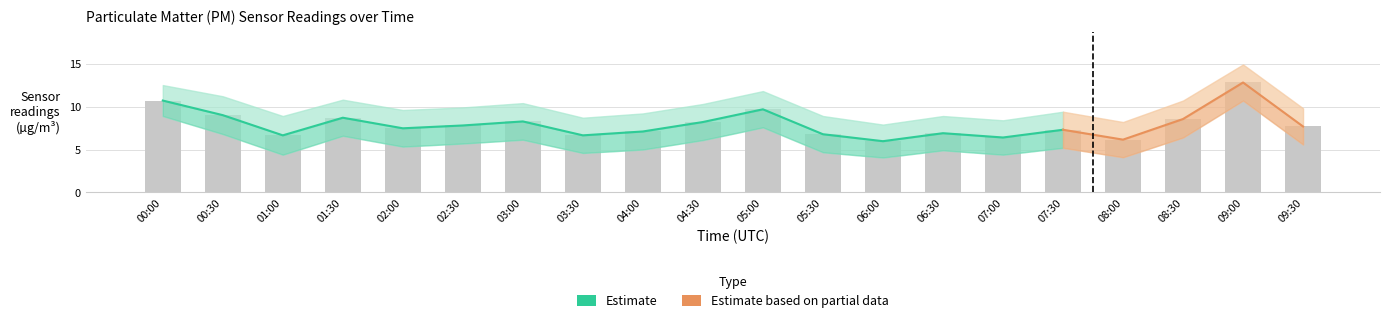

How many data points in P1 are less than 7?

7